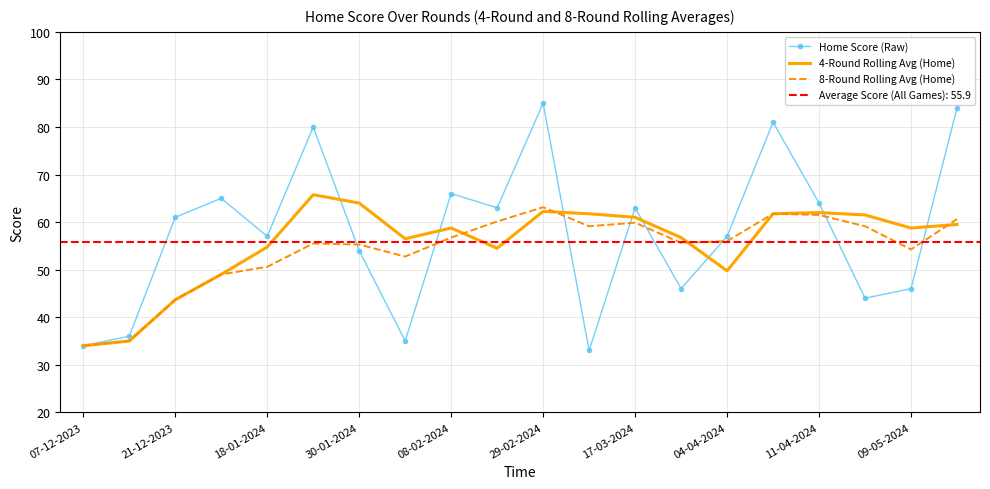

The 8-Round Rolling Avg (Home) series shows 88.4 at 08-02-2024. True or false?

False